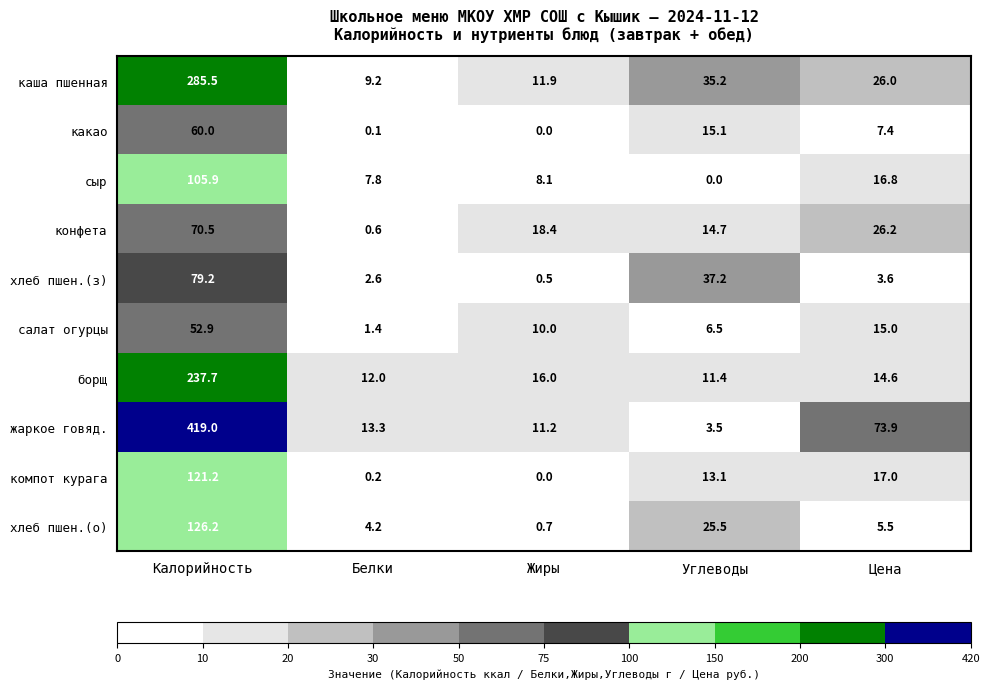

How many data points does each series have?

5